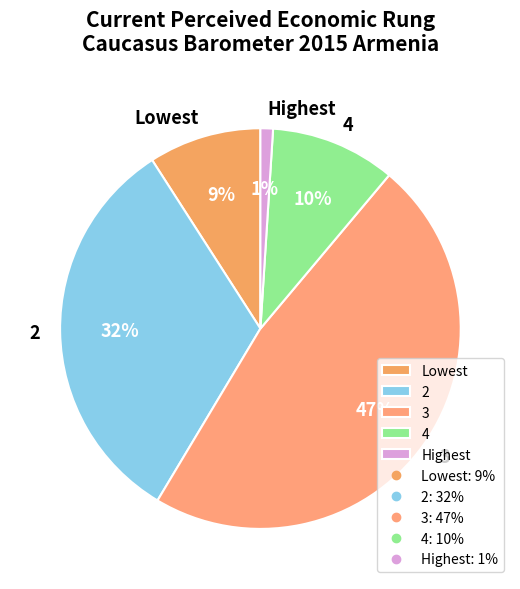

Does 2 represent more than half of the total?

No